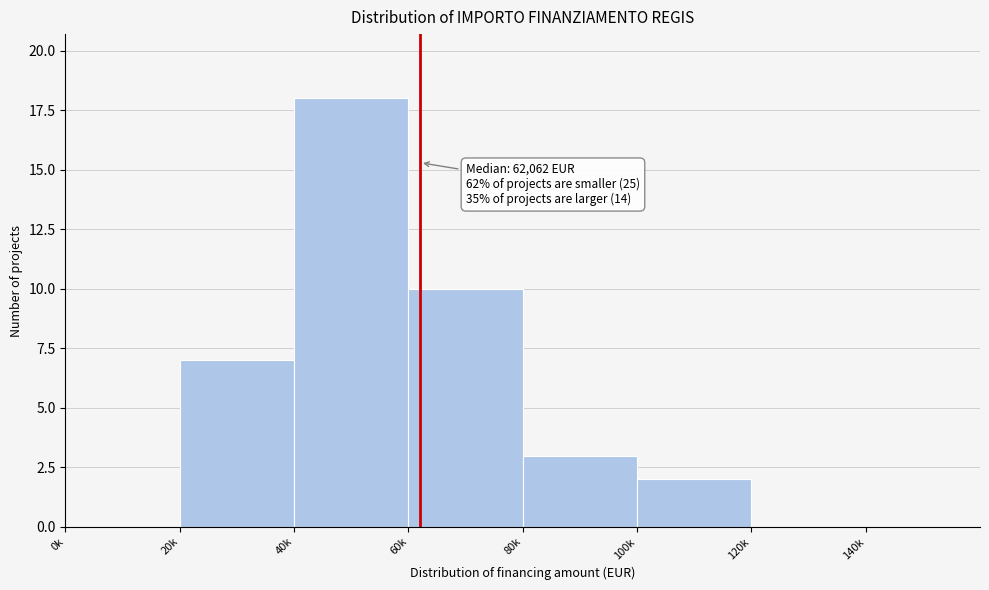

Reading right to left, what are all the values shown in this chart?

140k=0	120k=0	100k=2	80k=3	60k=10	40k=18	20k=7	0k=0